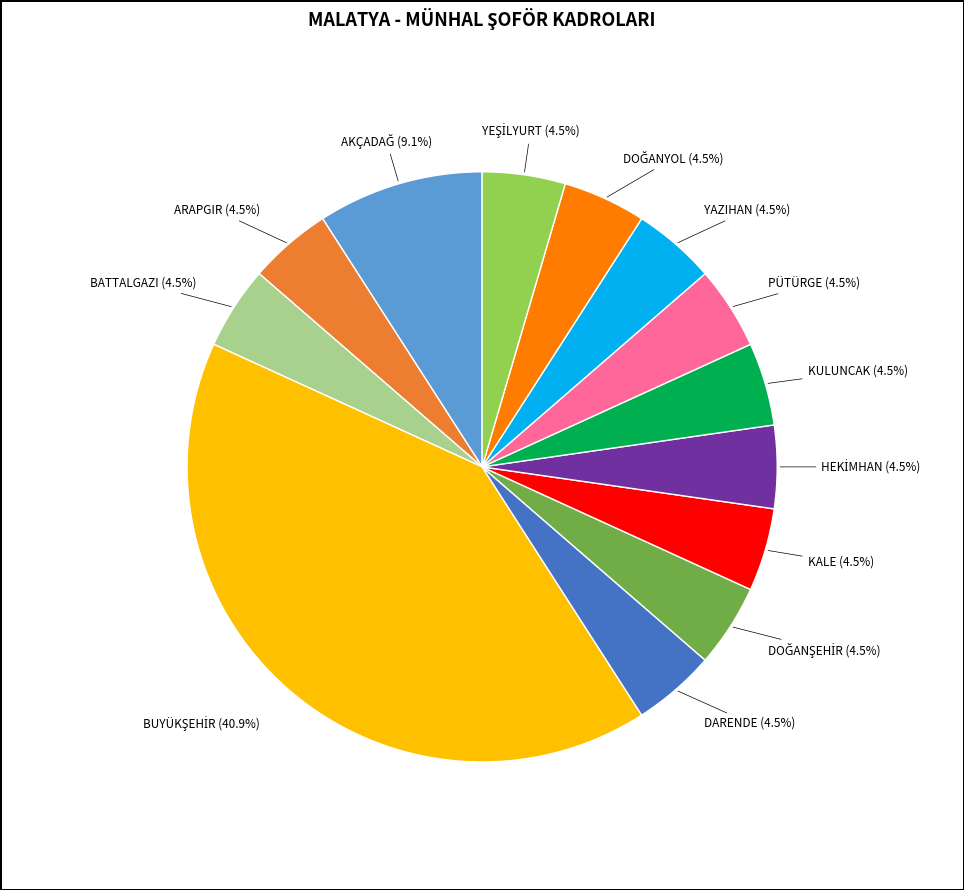

Is there a majority slice in this chart?

No